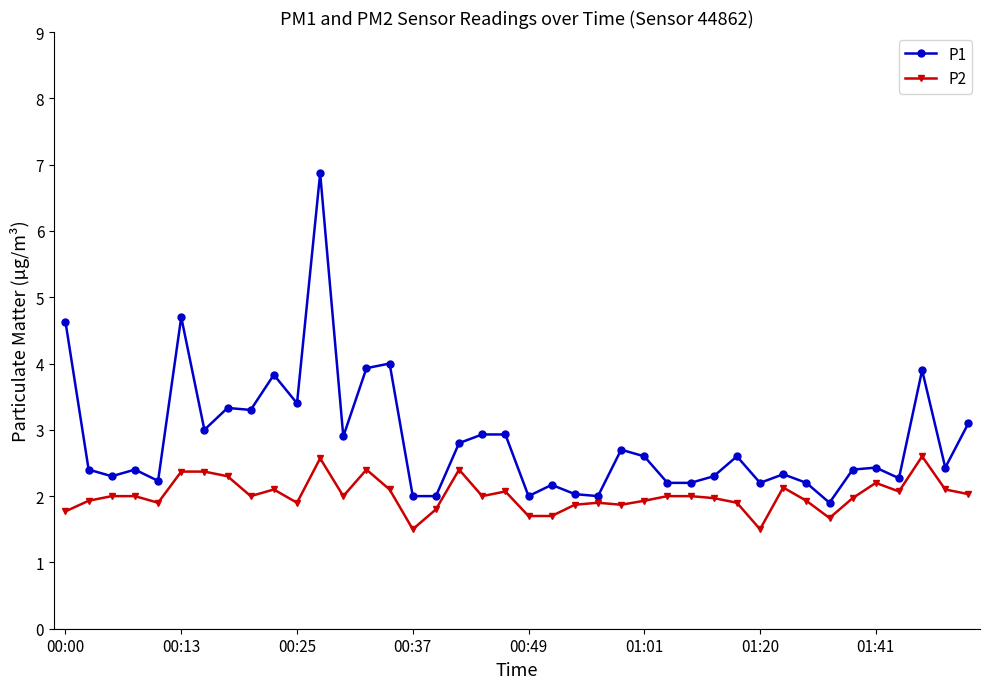

What is the average value of the P1 series?

2.8